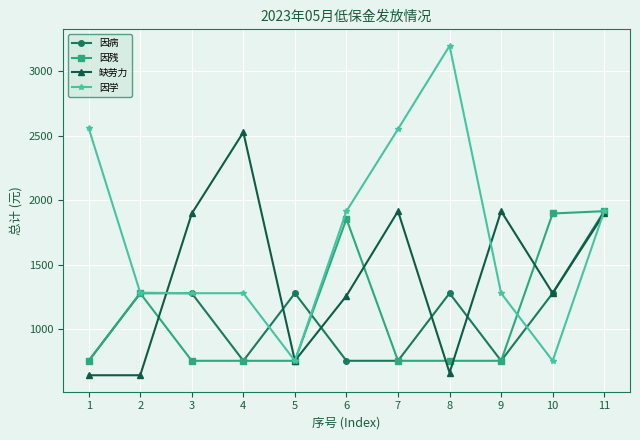

Count the number of categories in the chart.

11